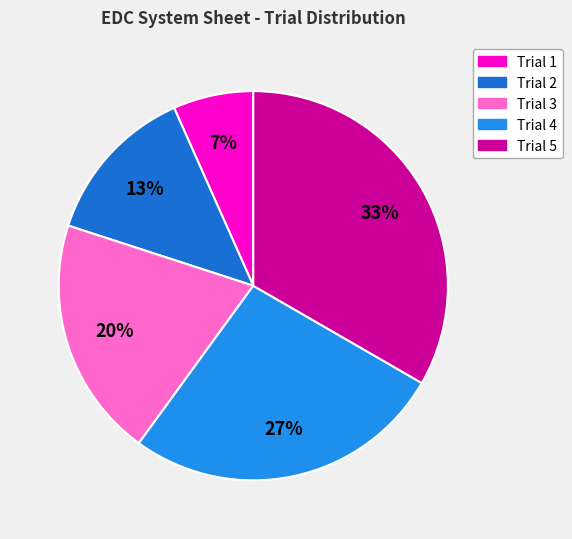

Which slice is the smallest?

Trial 1